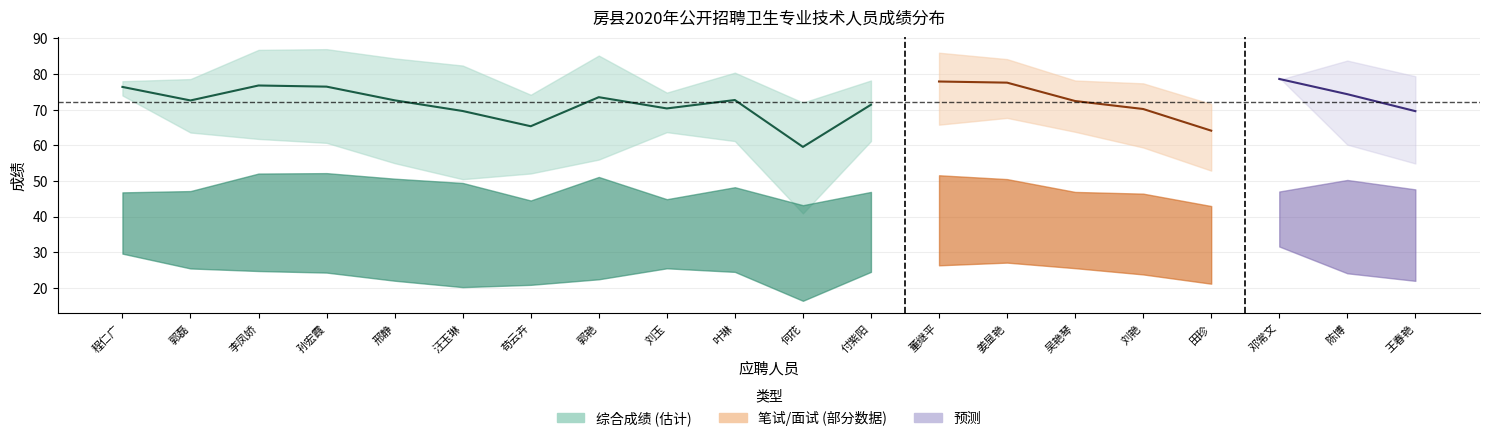

Where does the 综合成绩 series first go above 72?

程仁广